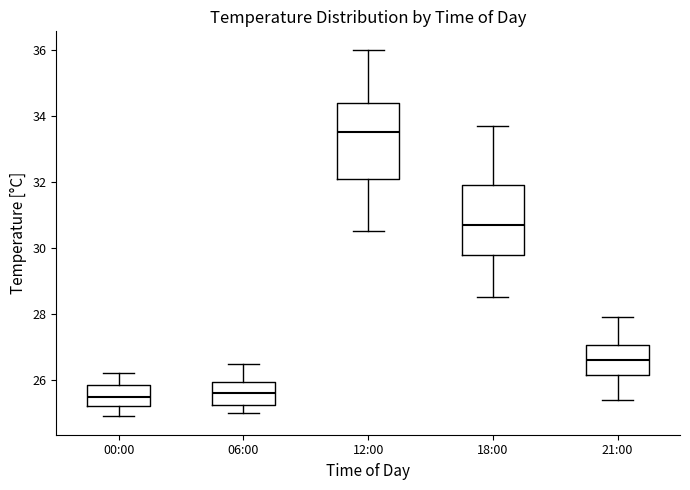

Where does the upper whisker of the box for 21:00 end on the y-axis? The values are not printed on the chart, so give them approximately, as read against the axis.

28.0